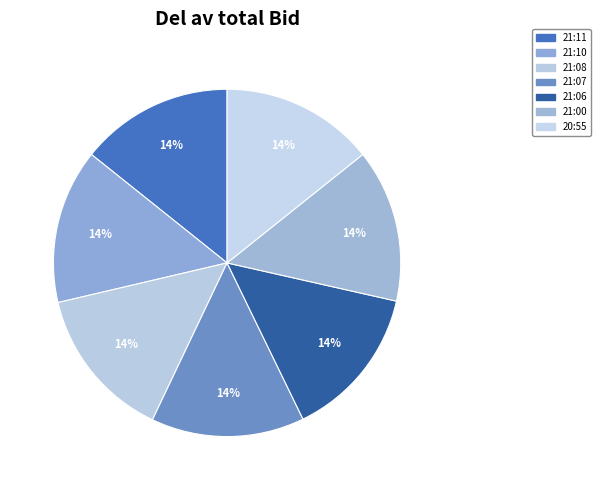

How many segments does this pie chart have?

7